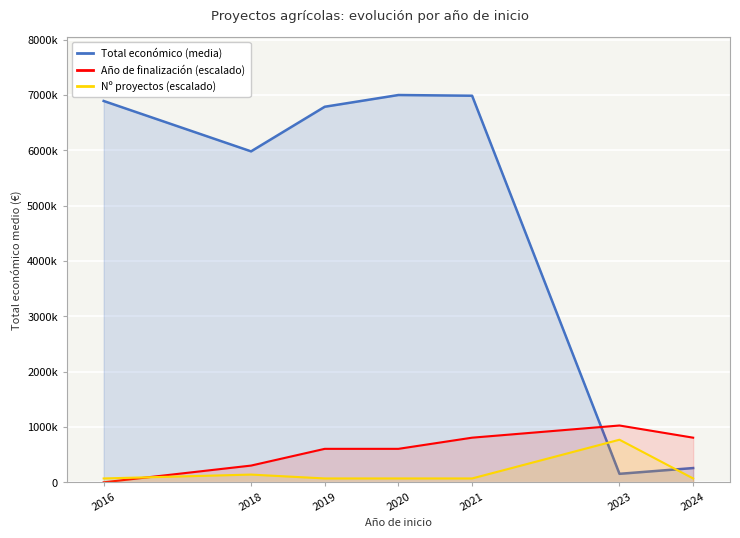

True or false: Total económico (media) has a value of 1901705.0 at 2020.

False